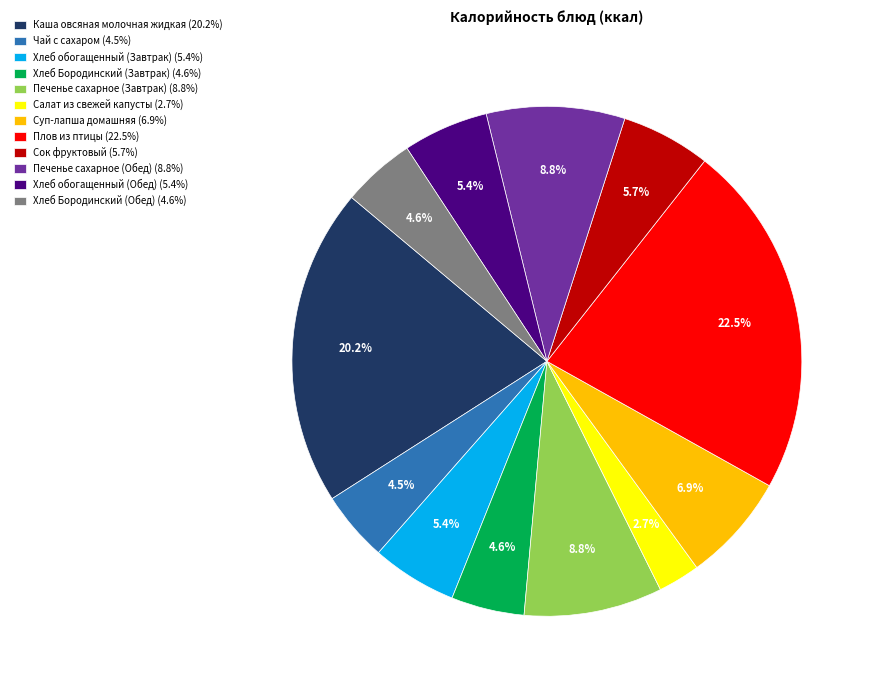

Which category has the biggest portion of the pie?

Плов из птицы